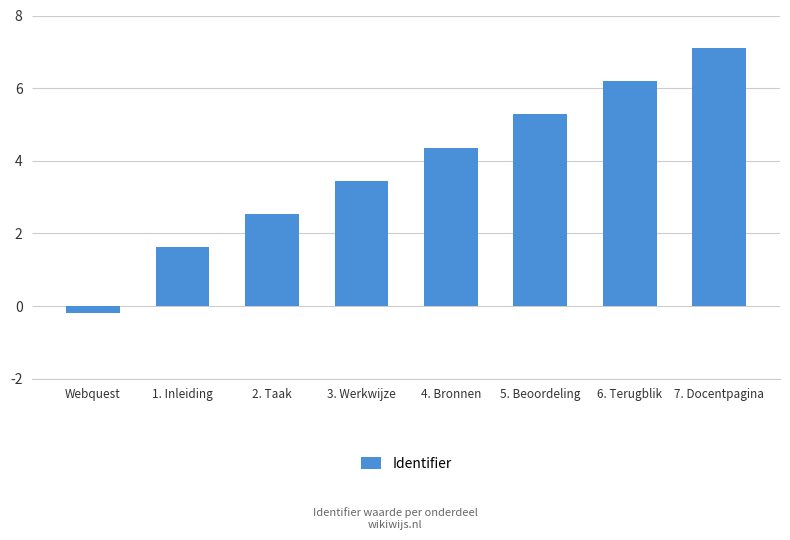

What is the label of the 8th bar from the left?

7. Docentpagina